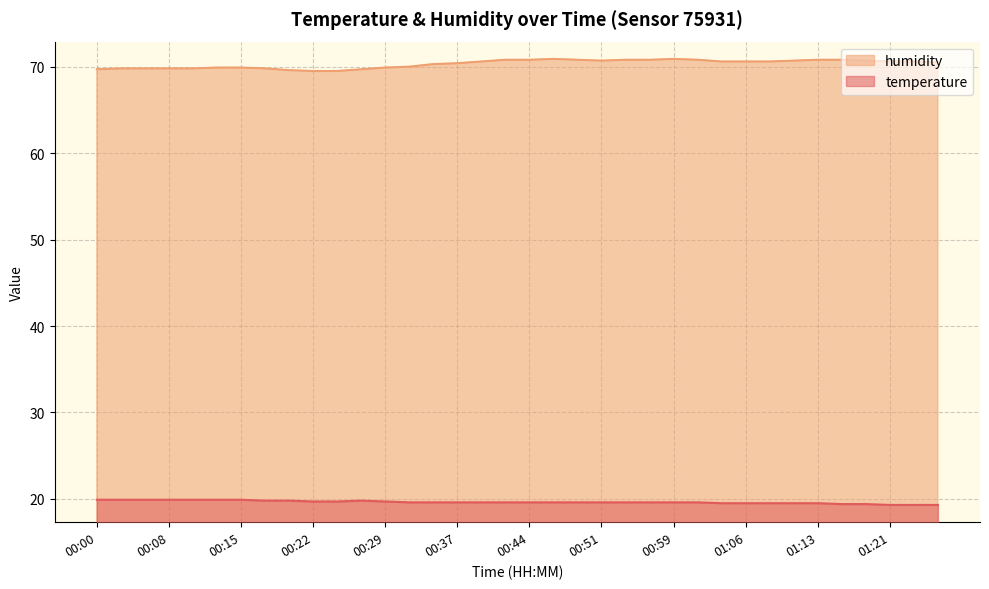

What is the difference between the values at 00:17 and 00:00?

0.1